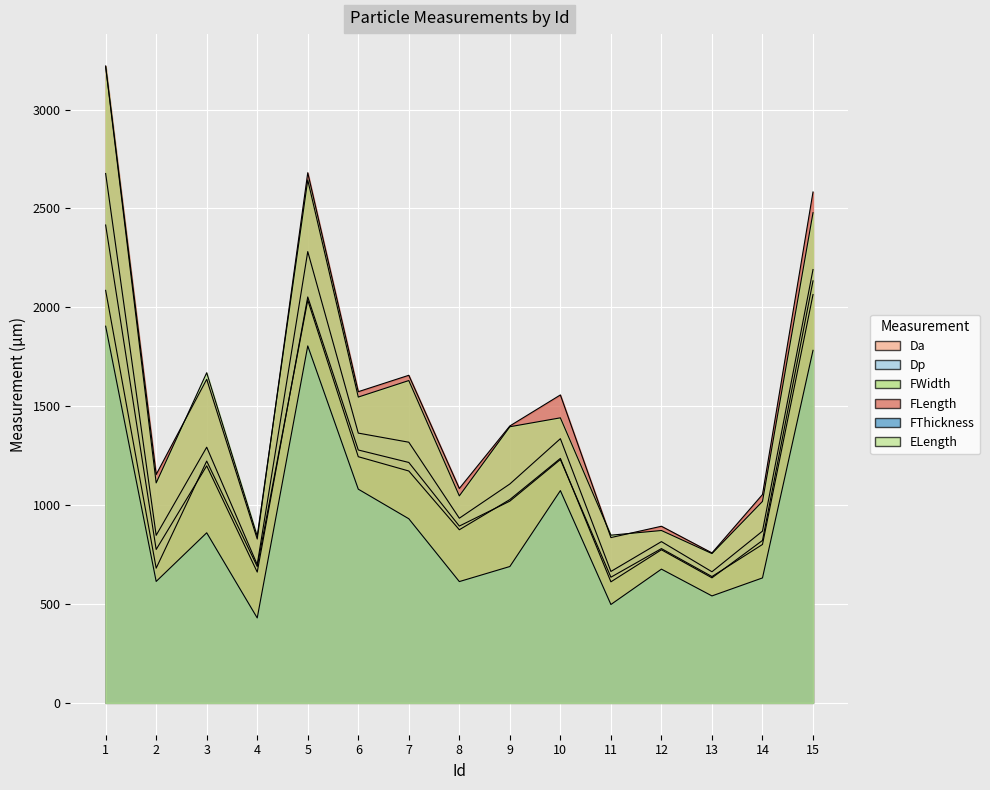

At which category is the sum across all series the highest?

1